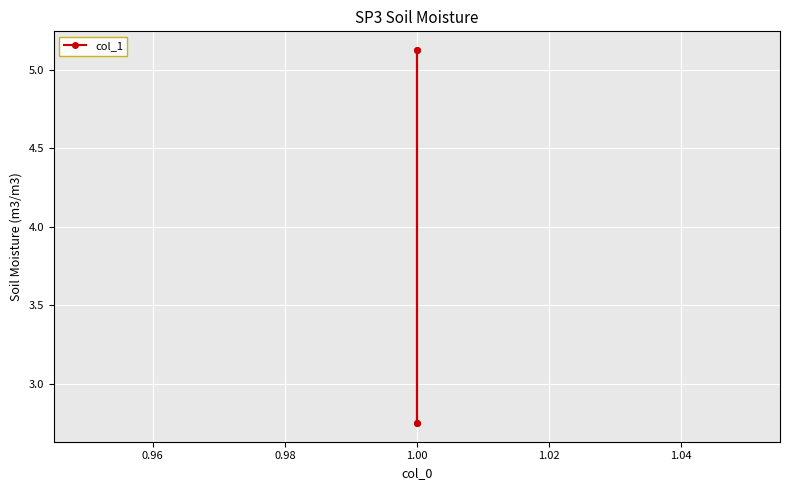

How many lines are shown in the chart?

1